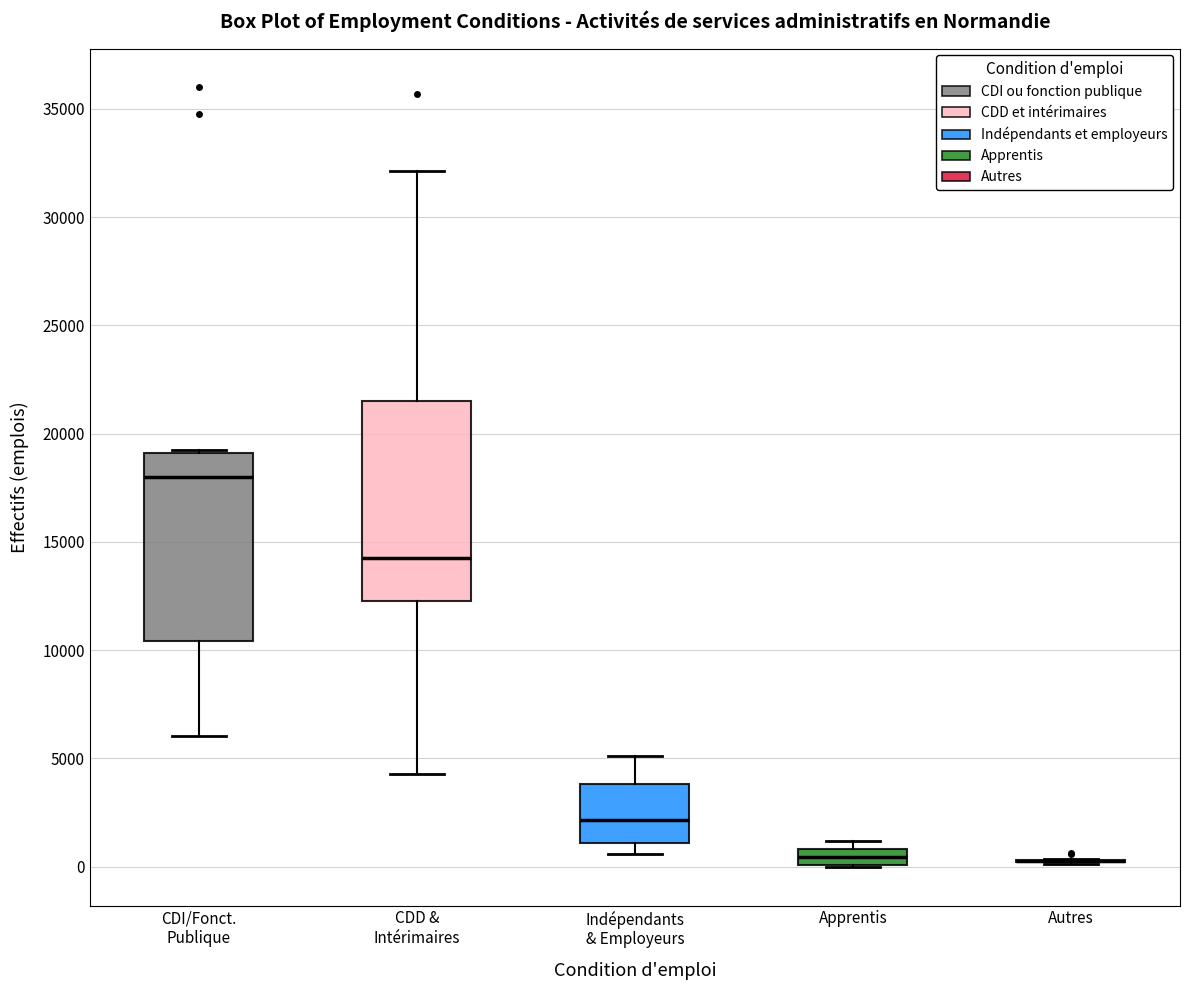

Which box is the tallest, from its lower edge to its upper edge?

CDD & Intérimaires